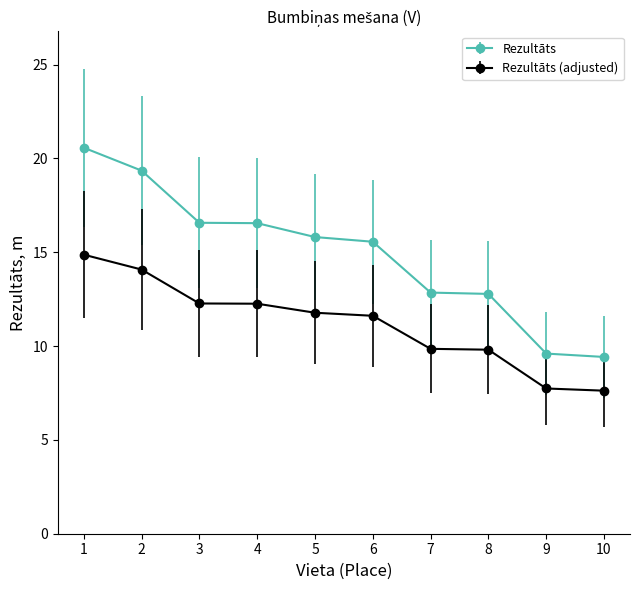

Which series has the largest range (max minus min)?

Rezultāts